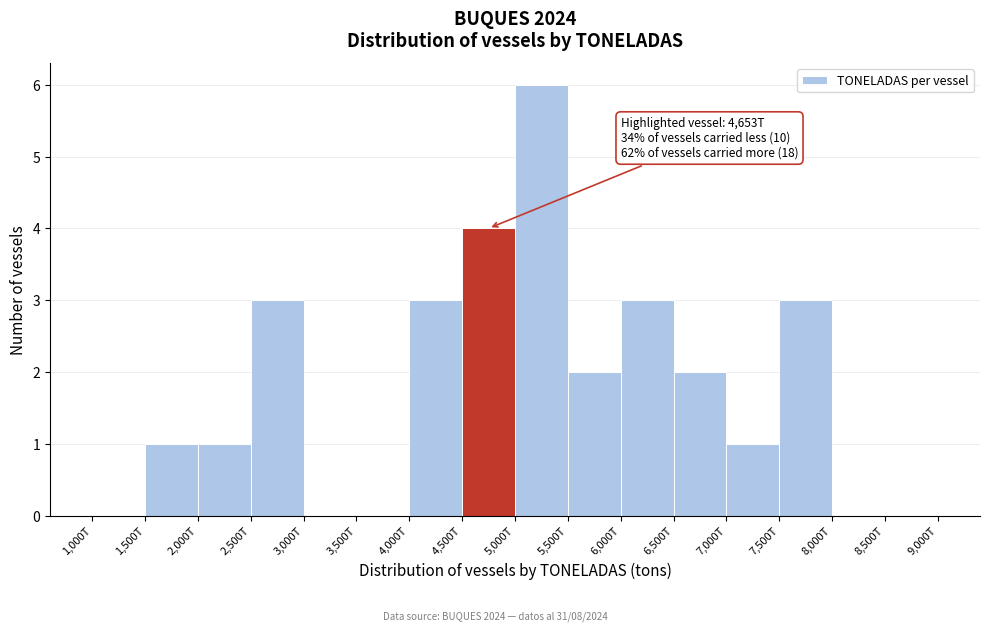

Reading left to right, what are all the values shown in this chart?

1,000T=0	1,500T=1	2,000T=1	2,500T=3	3,000T=0	3,500T=0	4,000T=3	4,500T=4	5,000T=6	5,500T=2	6,000T=3	6,500T=2	7,000T=1	7,500T=3	8,000T=0	8,500T=0